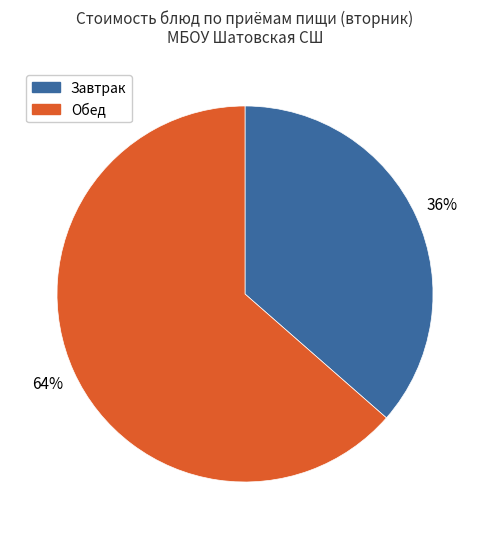

Is there a majority slice in this chart?

Yes